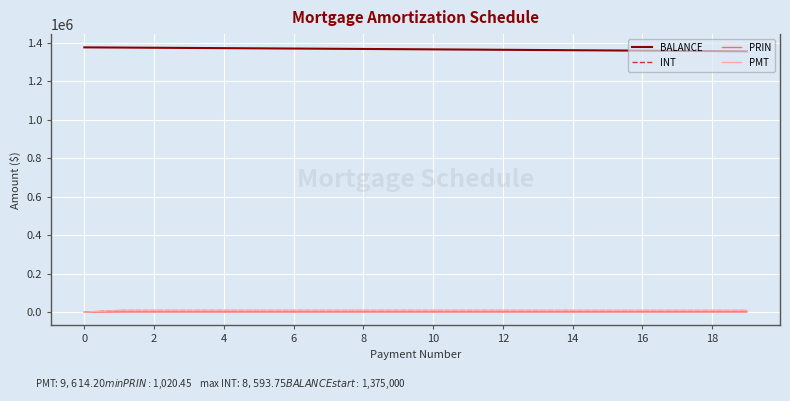

True or false: INT and BALANCE intersect in this chart.

False